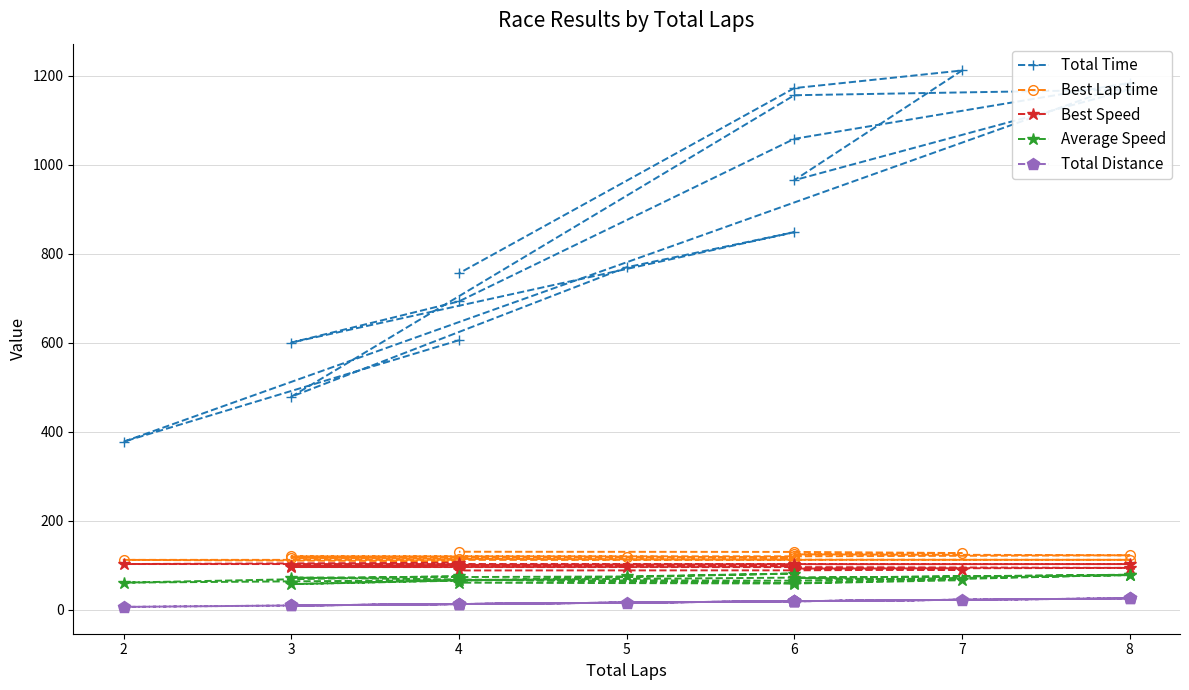

The value of Best Lap time at 6 is 117.5. True or false?

True